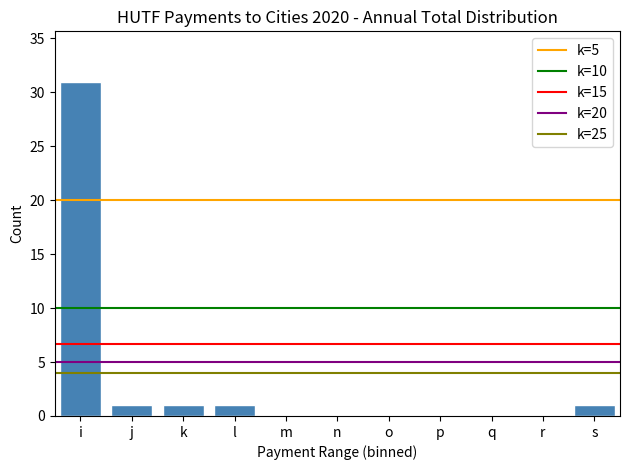

Reading left to right, what are all the values shown in this chart?

i=31	j=1	k=1	l=1	m=0	n=0	o=0	p=0	q=0	r=0	s=1